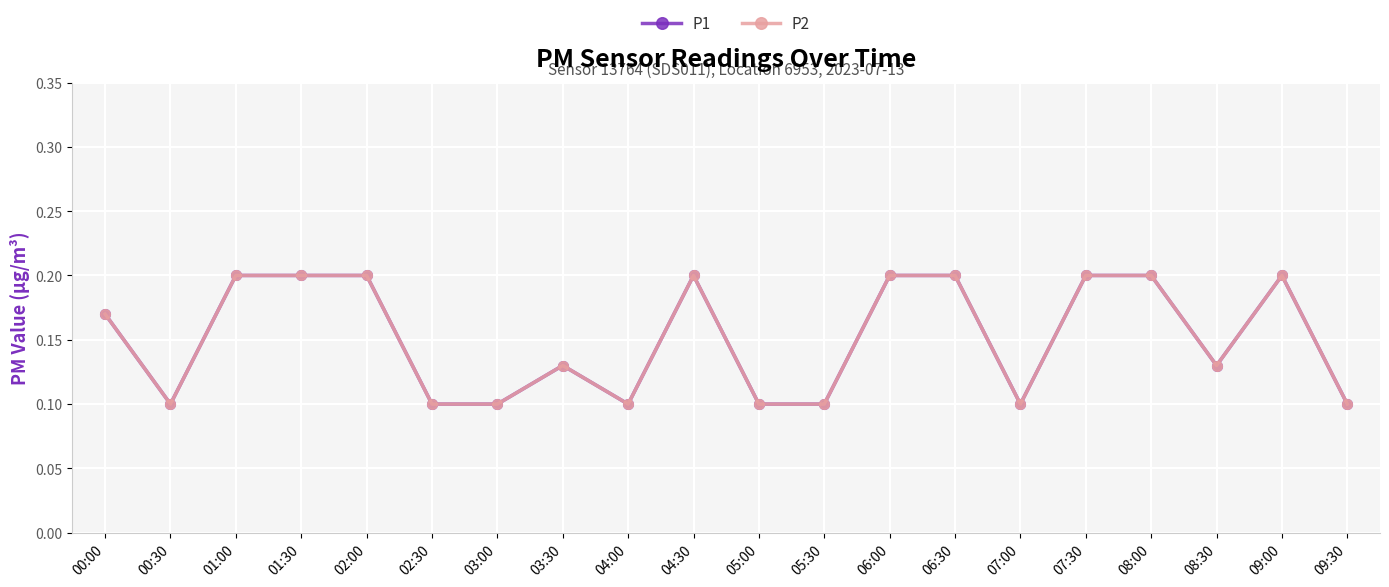

Does the chart have visible grid lines?

Yes